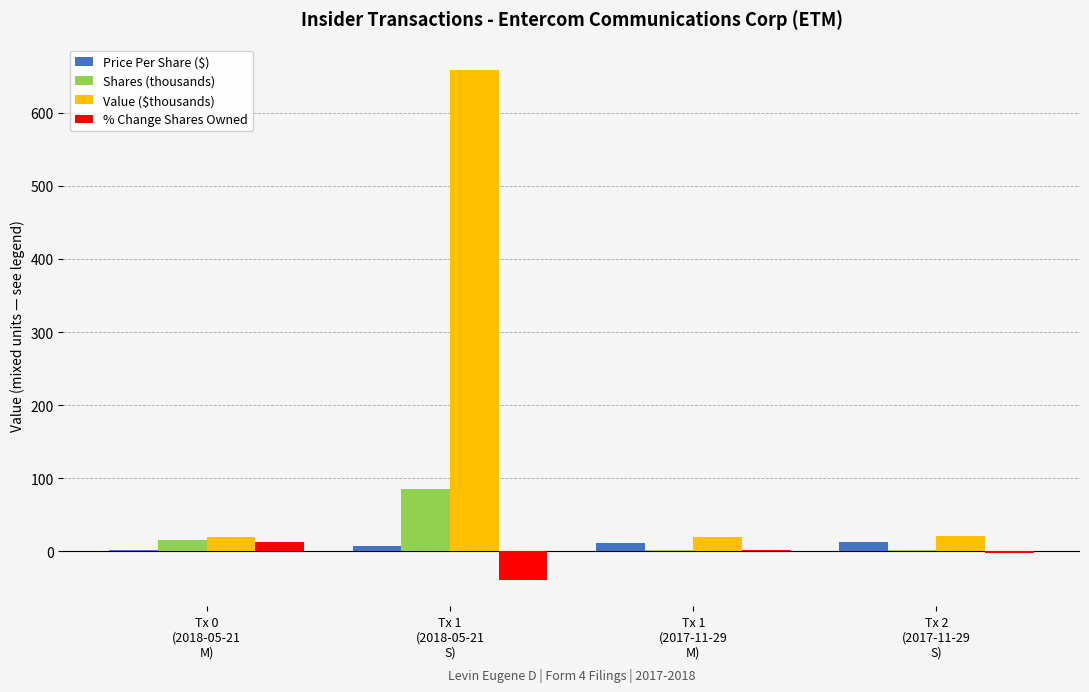

Which series has the largest total across all categories?

Value ($thousands)